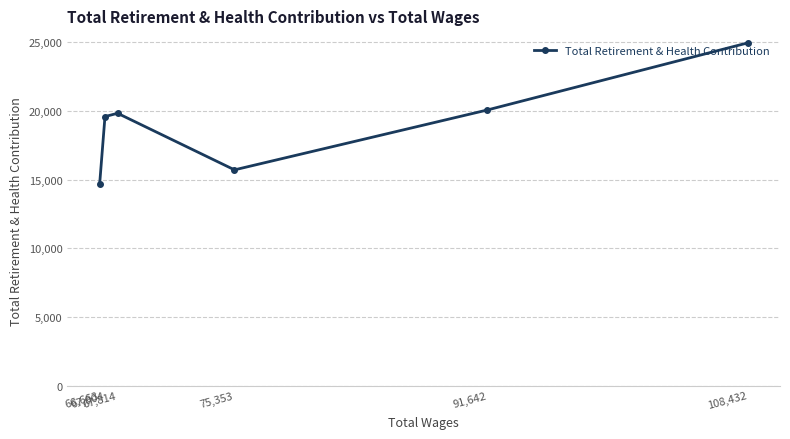

What is the difference between the maximum and second lowest values?

9245